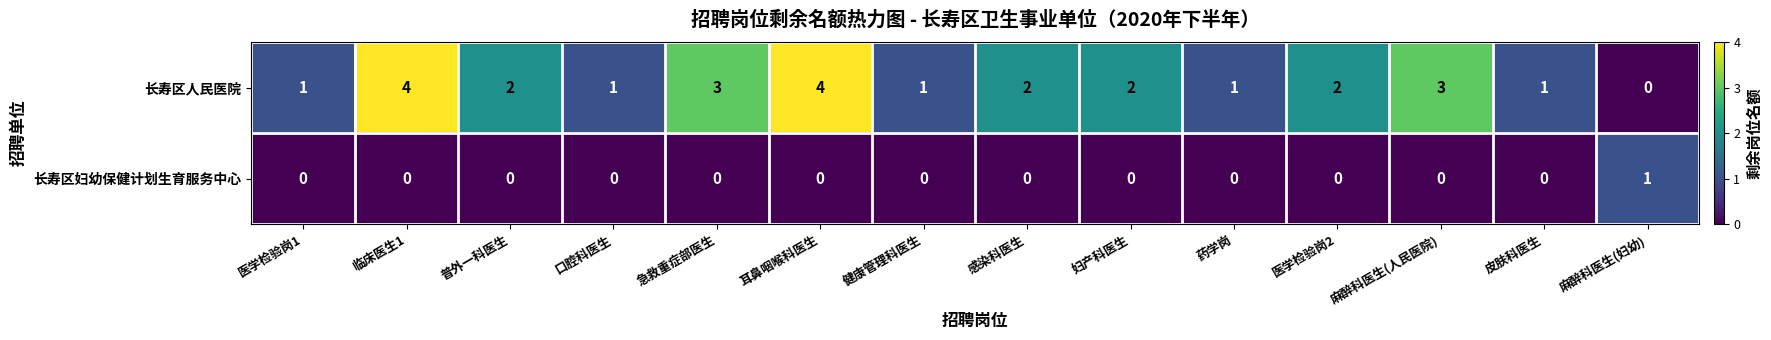

What is the sum of the 长寿区人民医院 values at 药学岗 and 临床医生1?

5